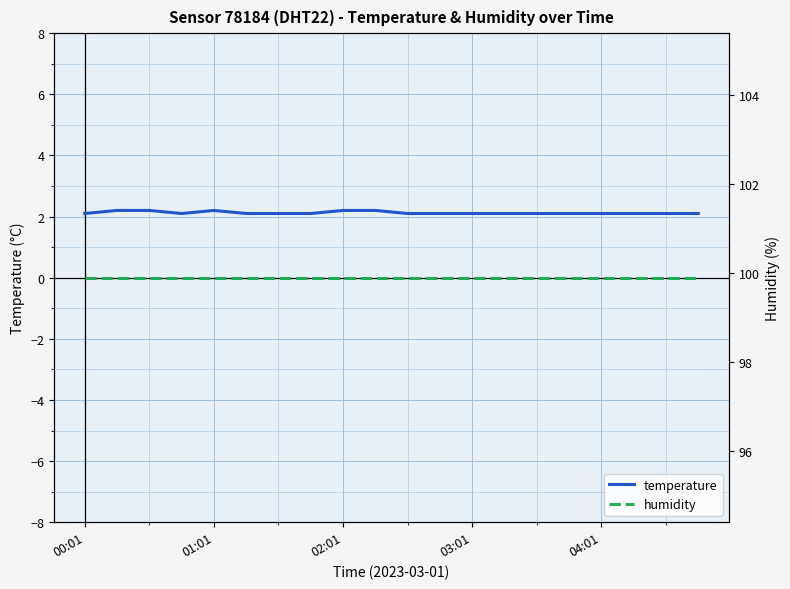

True or false: temperature has a value of 2.1 at 03:01.

True